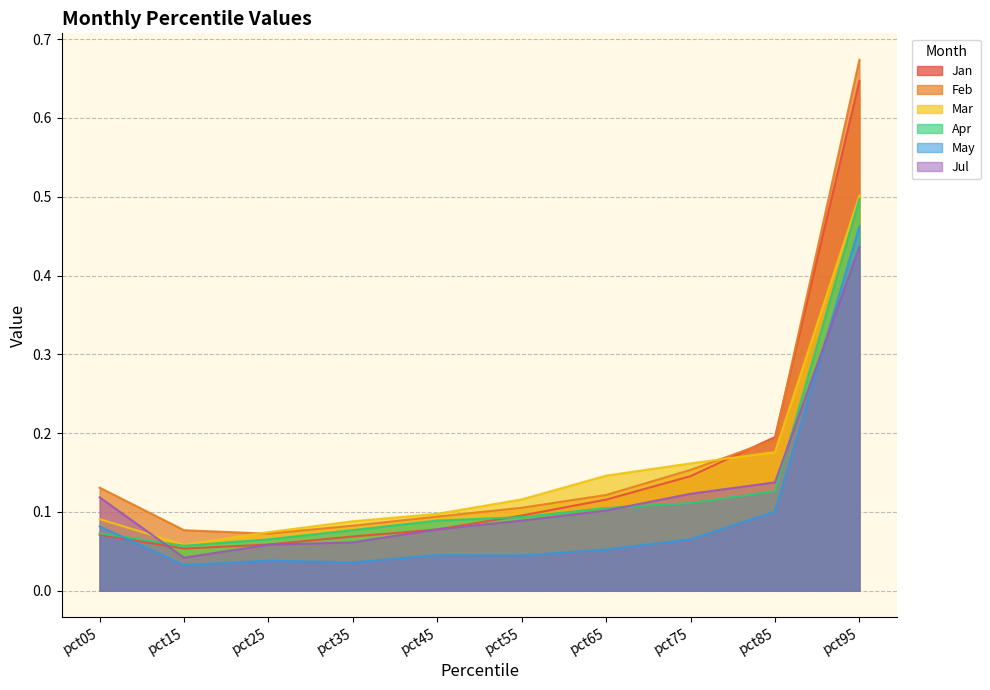

At which label does Jan reach its minimum?

pct15